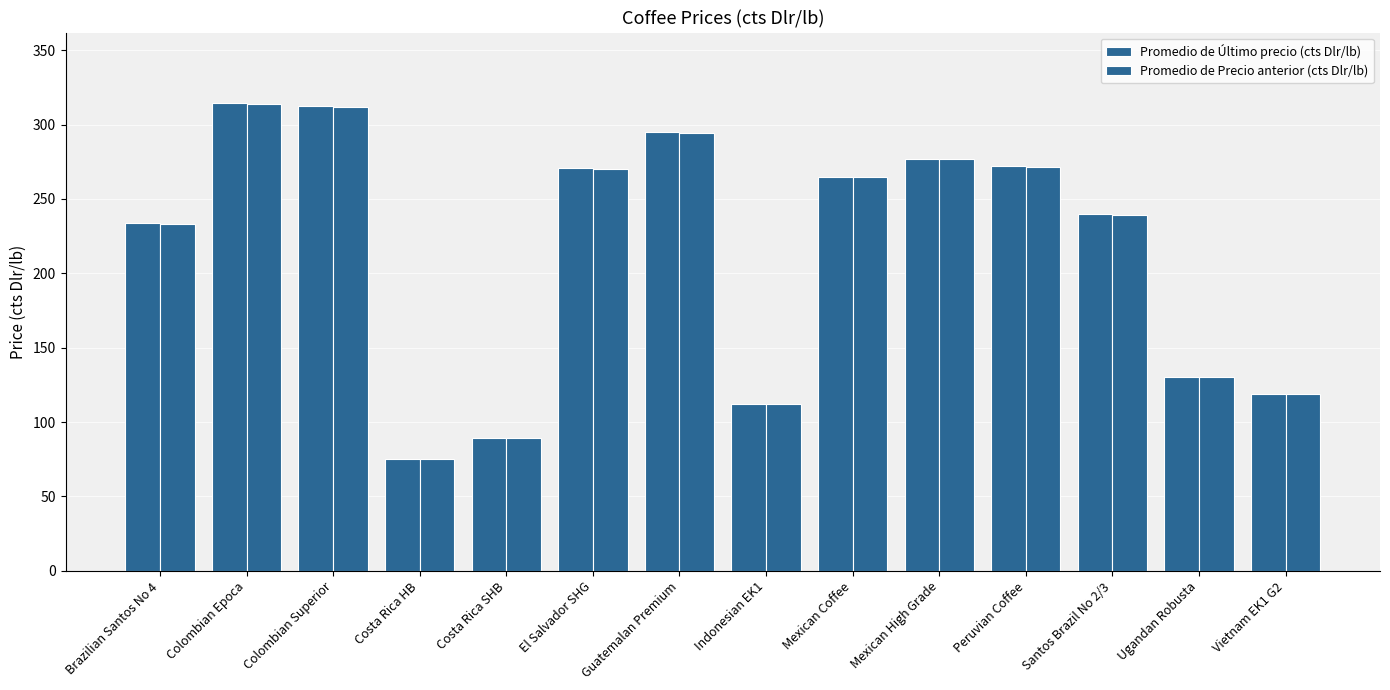

What is the label of the 9th bar from the left?

Mexican Coffee